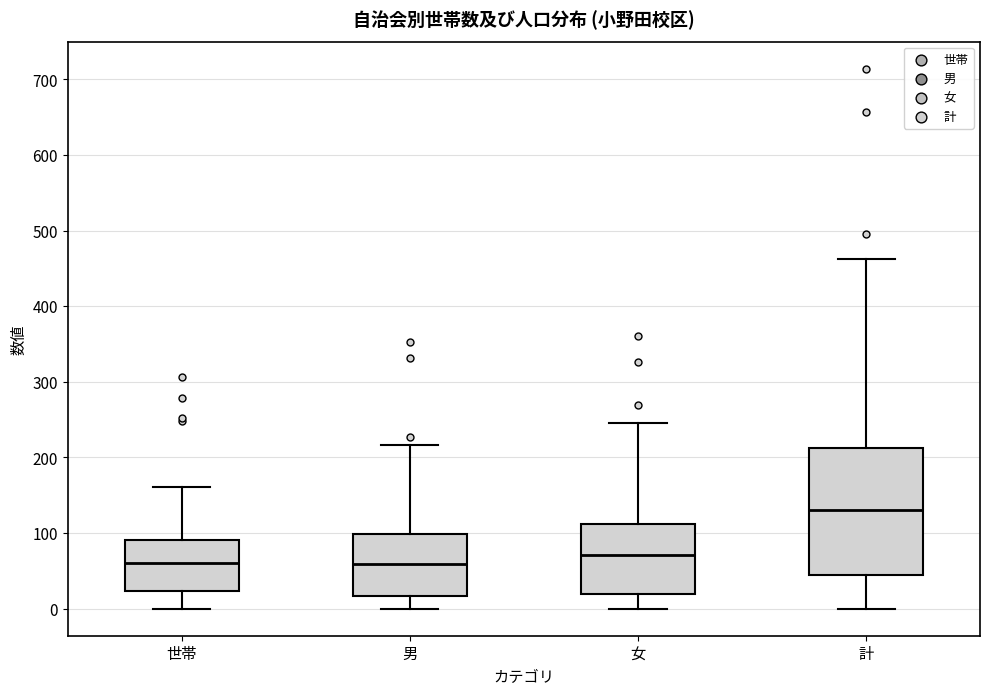

Comparing the boxes themselves (not the whiskers), which one is the tallest?

計